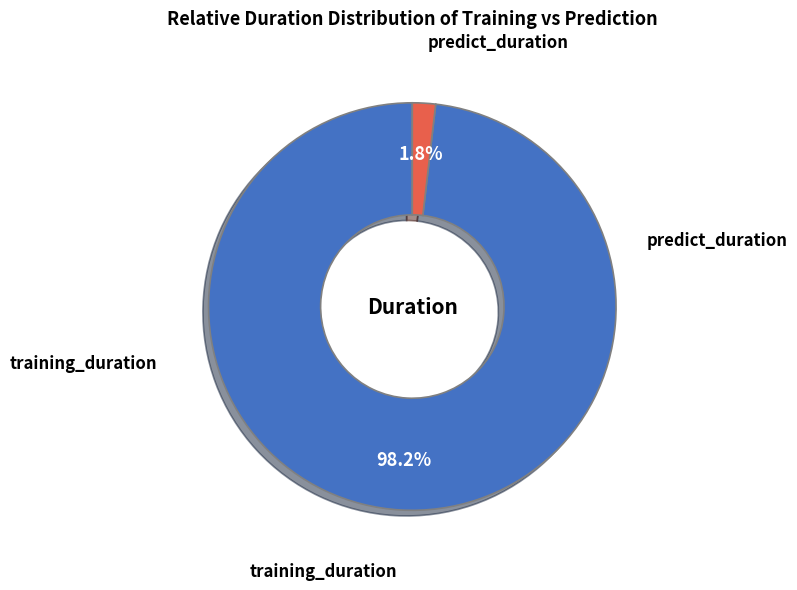

Is there any slice that represents more than half of the pie?

Yes